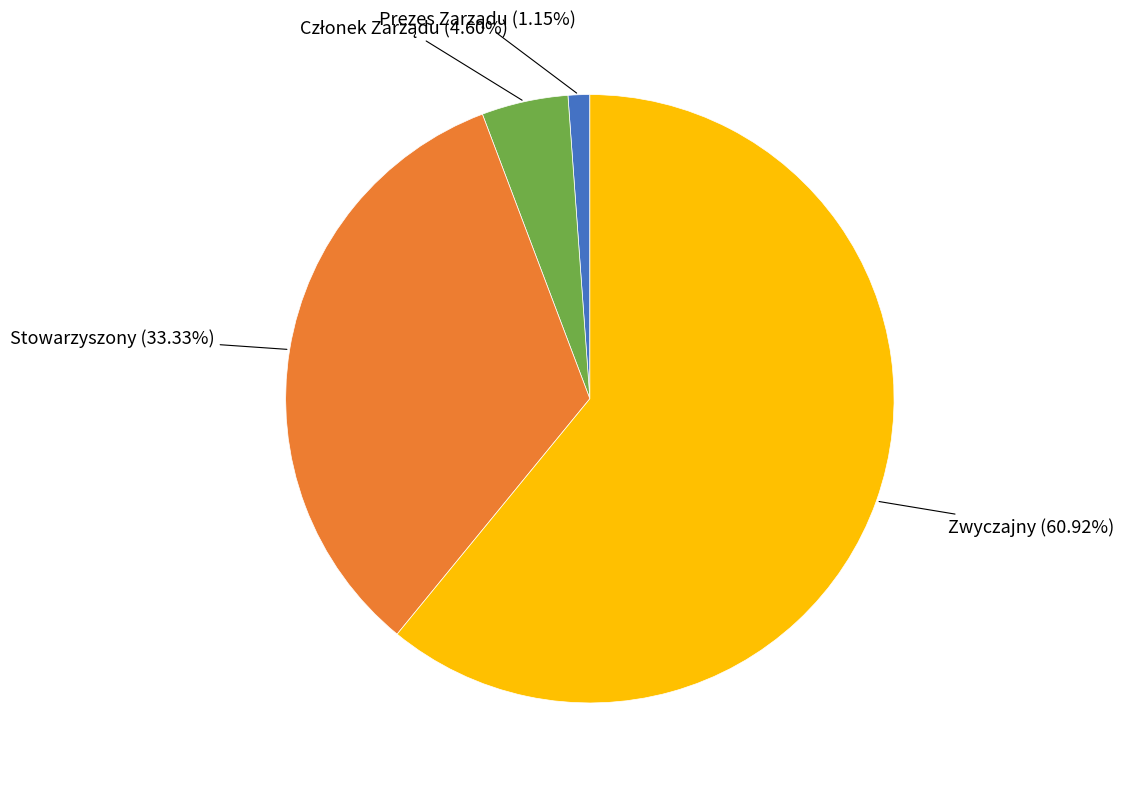

Count the number of slices in the pie.

4